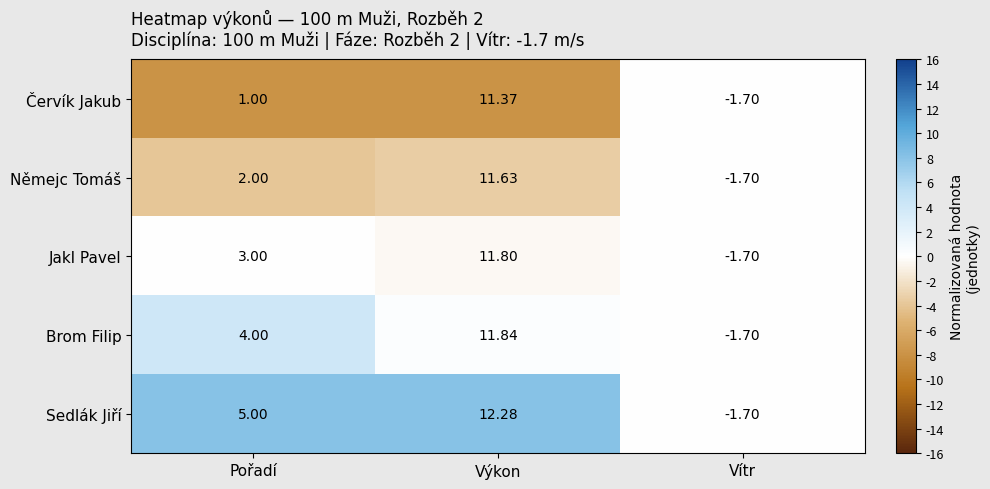

Which series has the widest spread of values?

Sedlák Jiří